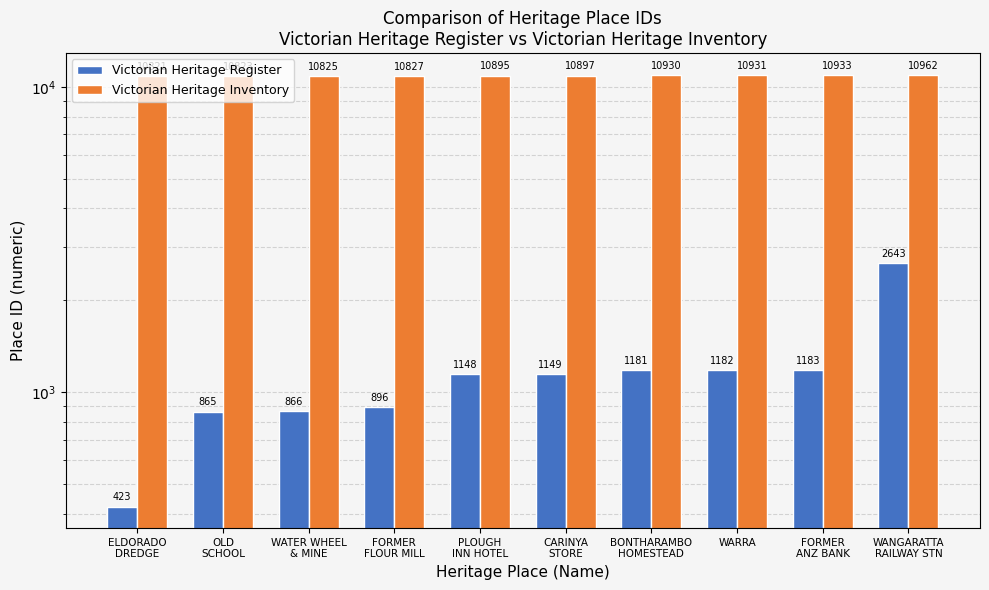

What is the difference between the maximum and minimum values in the Victorian Heritage Inventory series?

141